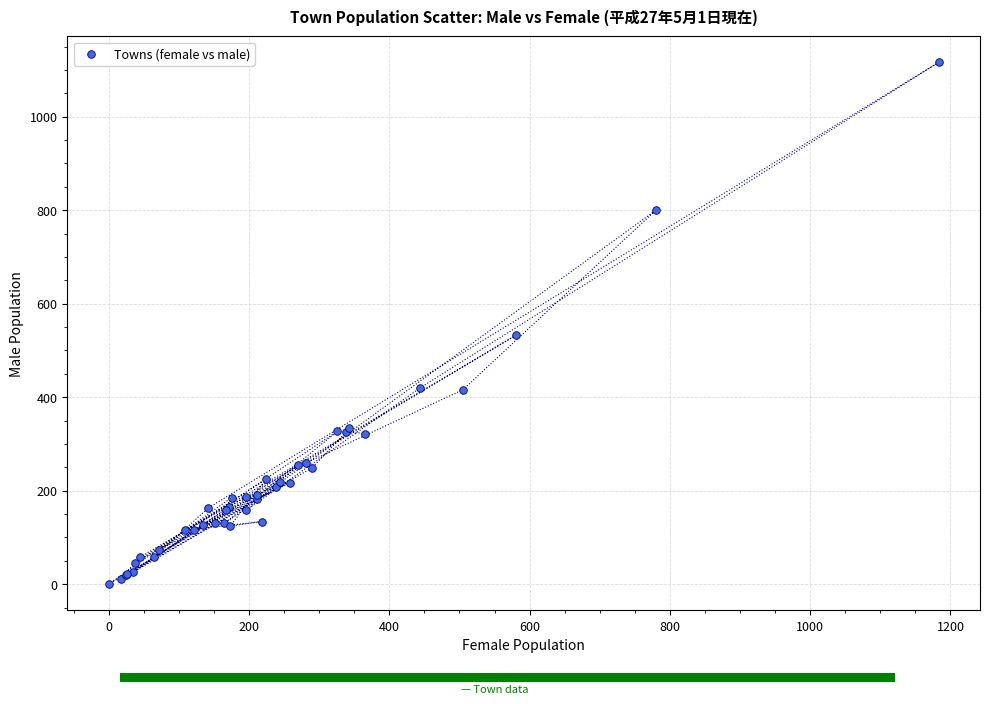

What Y value in the scatter plot is closest to 558?

532